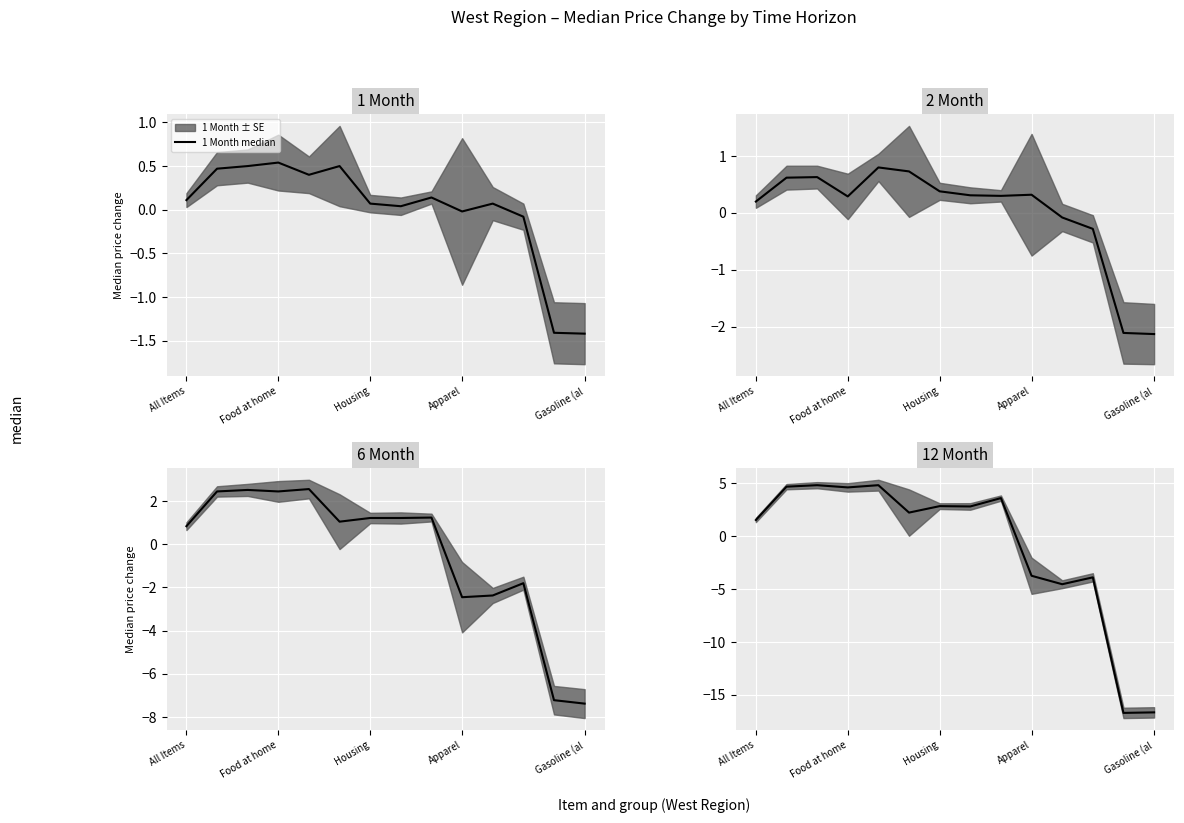

What is the minimum value for 6 Month median?

-7.4